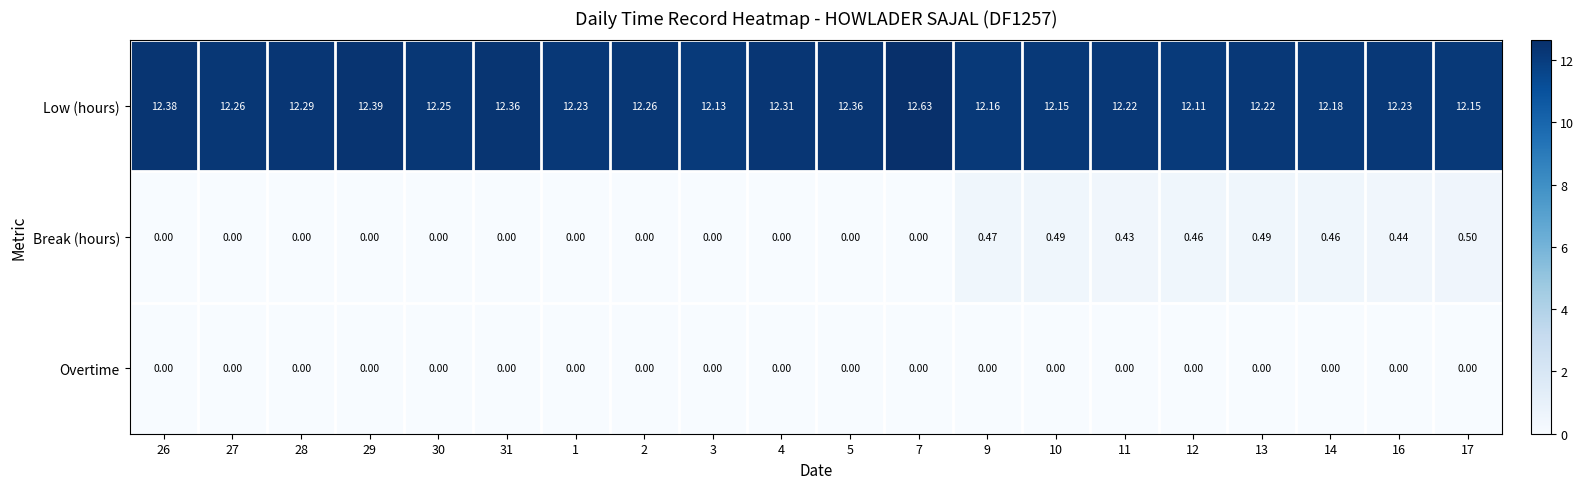

Rank the series by their maximum value, from highest to lowest.

Low (hours), Break (hours), Overtime